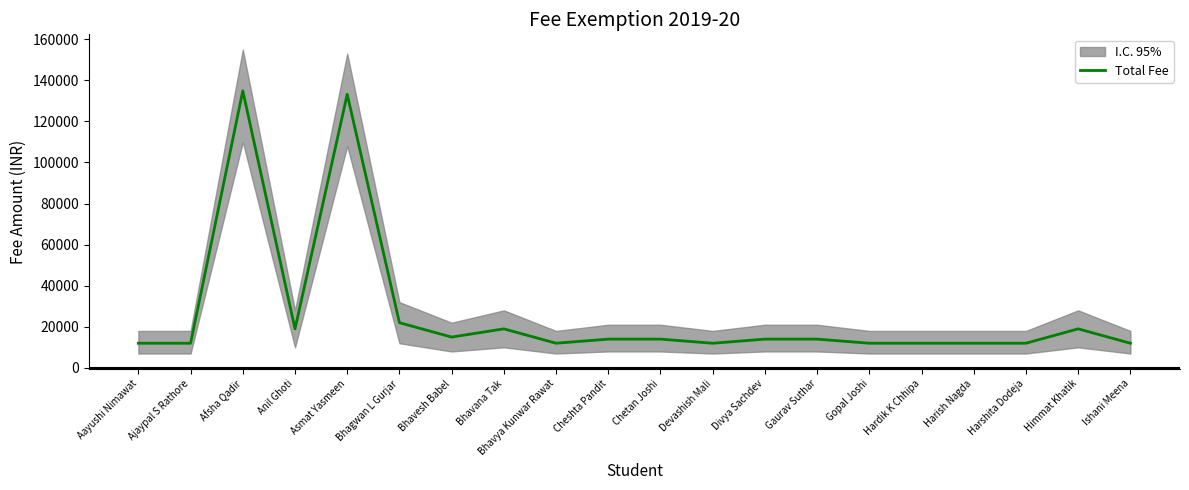

Which has a higher value, Asmat Yasmeen or Bhavana Tak?

Asmat Yasmeen